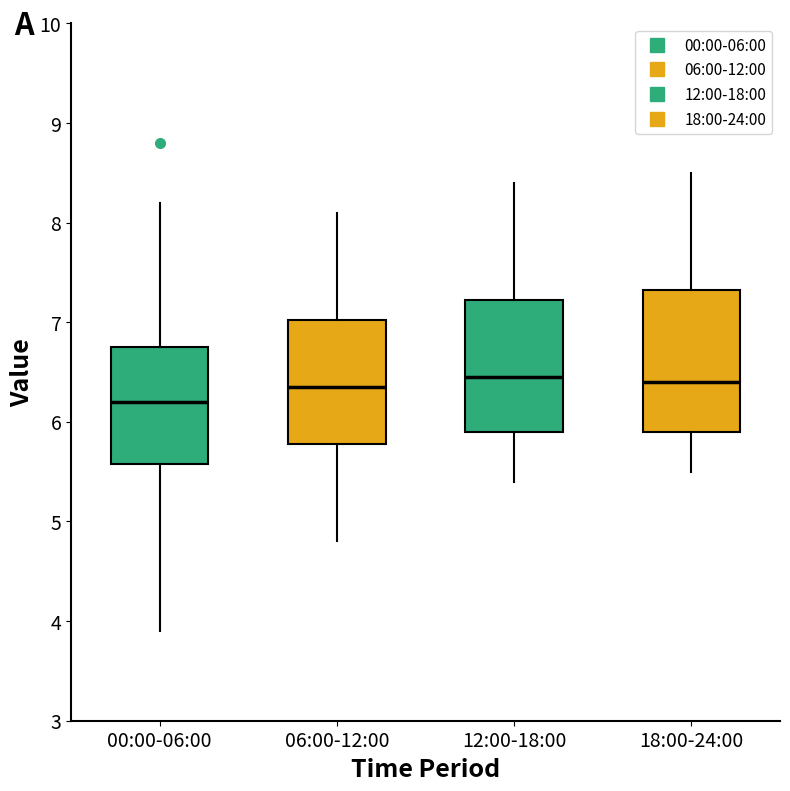

Where is the lower edge of the box for 12:00-18:00 on the y-axis? The values are not printed on the chart, so give them approximately, as read against the axis.

5.9